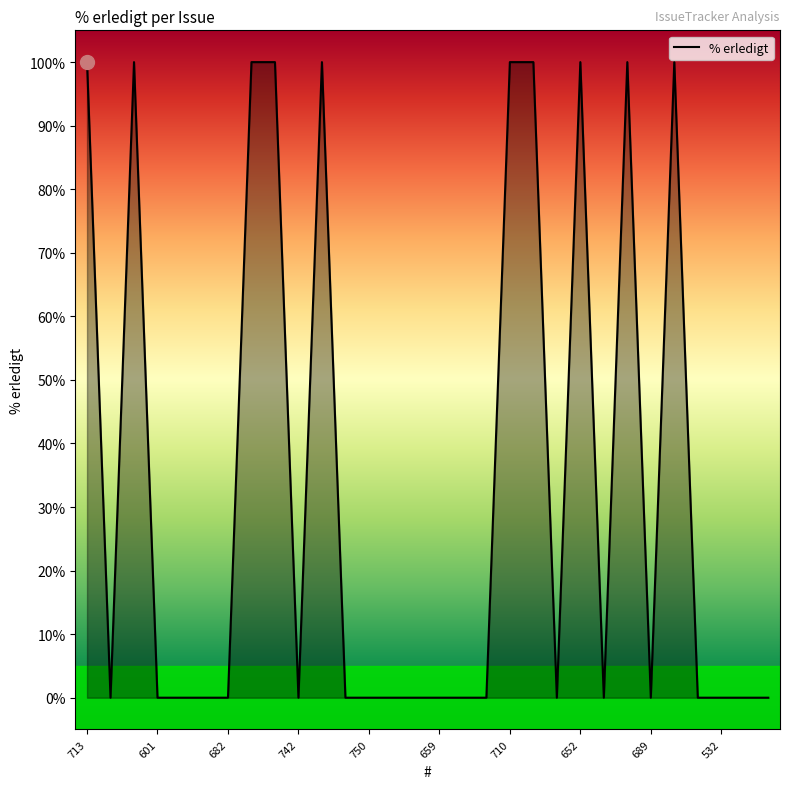

What is the difference between the maximum and minimum values?

100